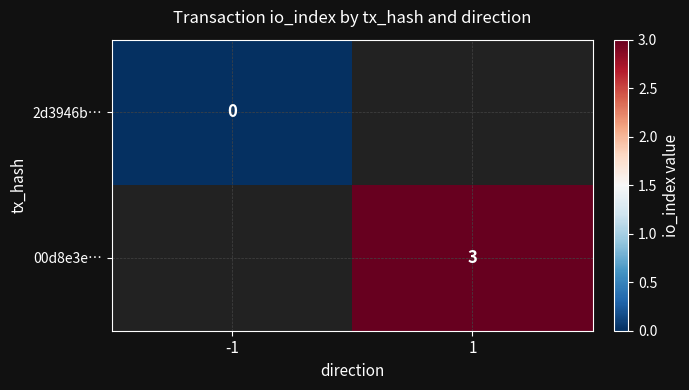

Is the value of 00d8e3e… at 1 greater than the value of 2d3946b… at -1?

Yes